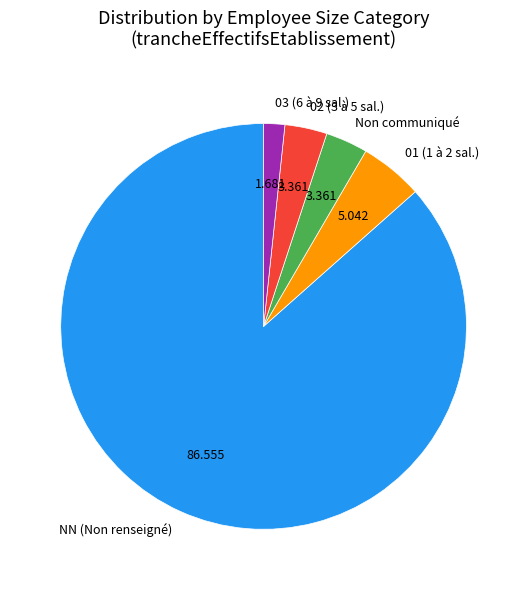

Is the sum of 01 (1 à 2 sal.) and 02 (3 à 5 sal.) greater than half?

No